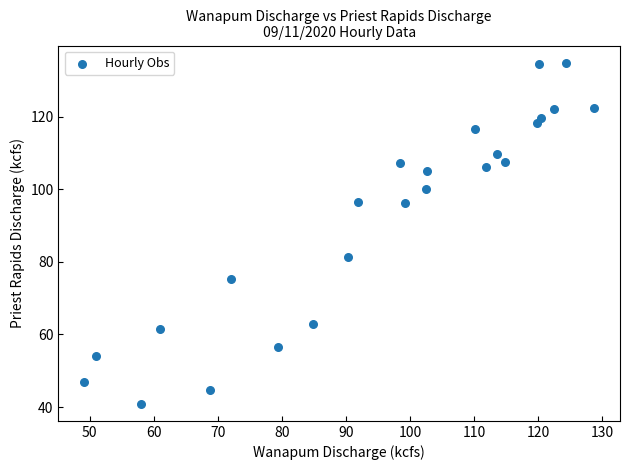

What is the range of X values (max minus min)?

79.7